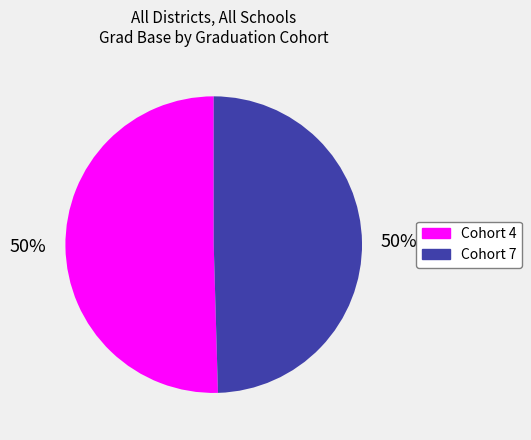

True or false: Cohort 7 accounts for 61% of the total.

False